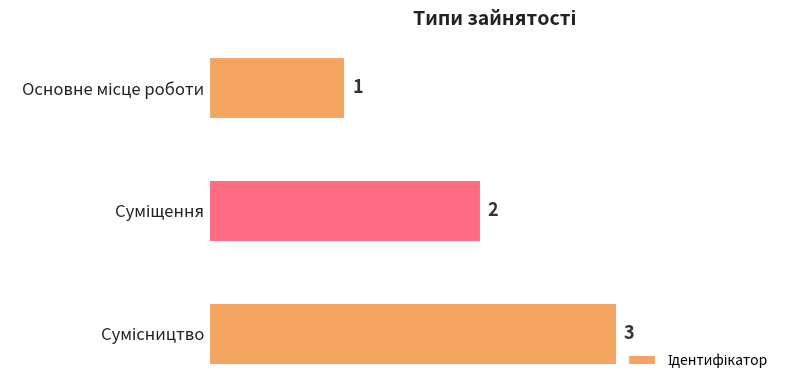

What is the value of the 1st bar from the top?

1